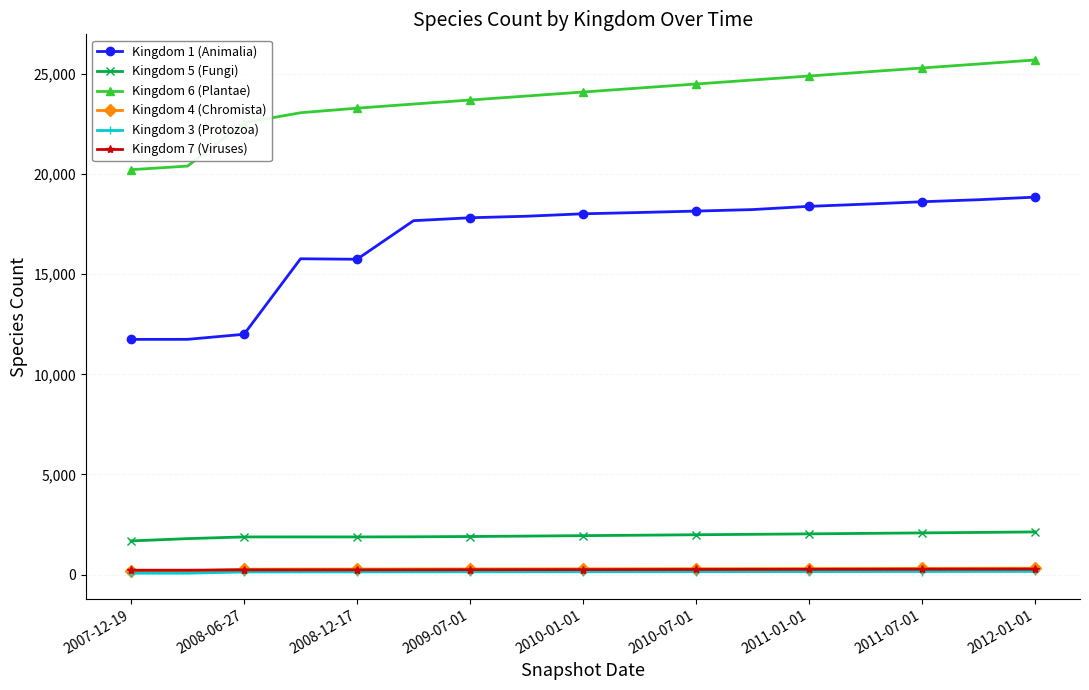

At how many categories does at least one series exceed 14948?

17